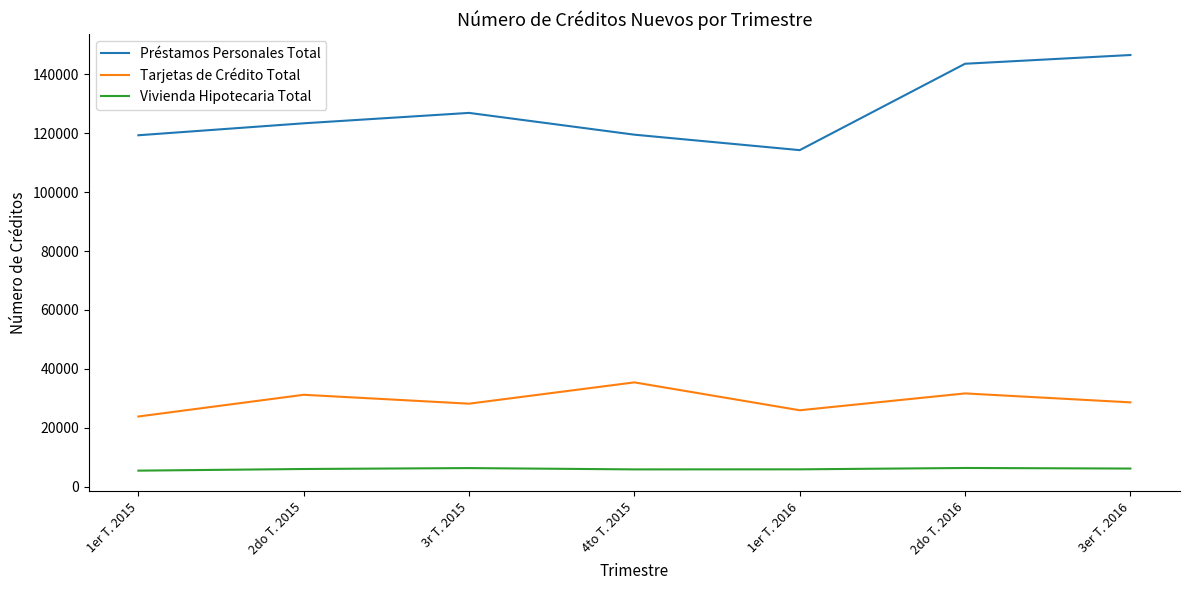

Which series has the largest total across all categories?

Préstamos Personales Total